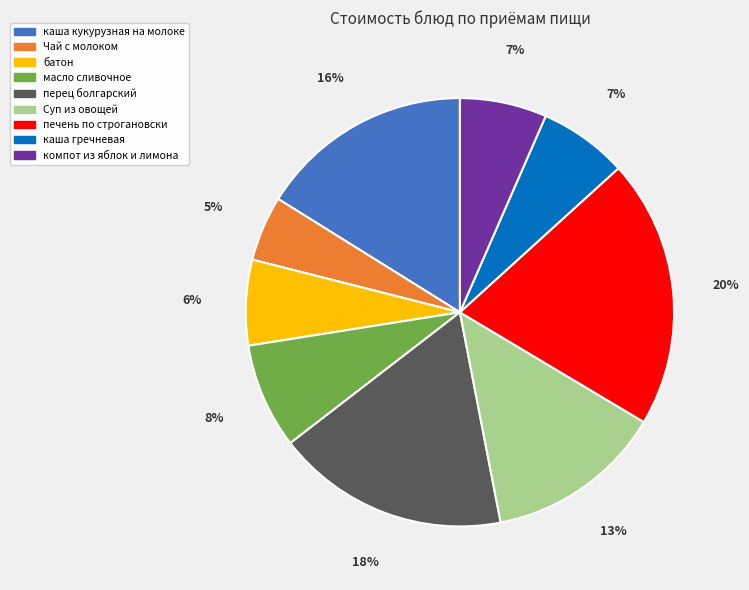

Between Чай с молоком and Суп из овощей, which is larger?

Суп из овощей